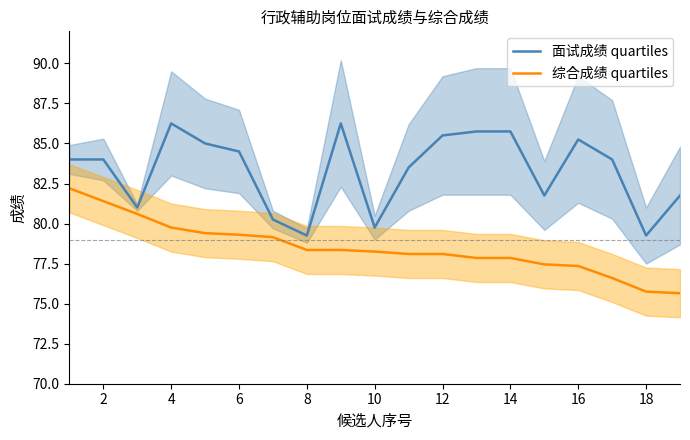

Is it true that 综合成绩 quartiles equals 78.3 at 8?

True